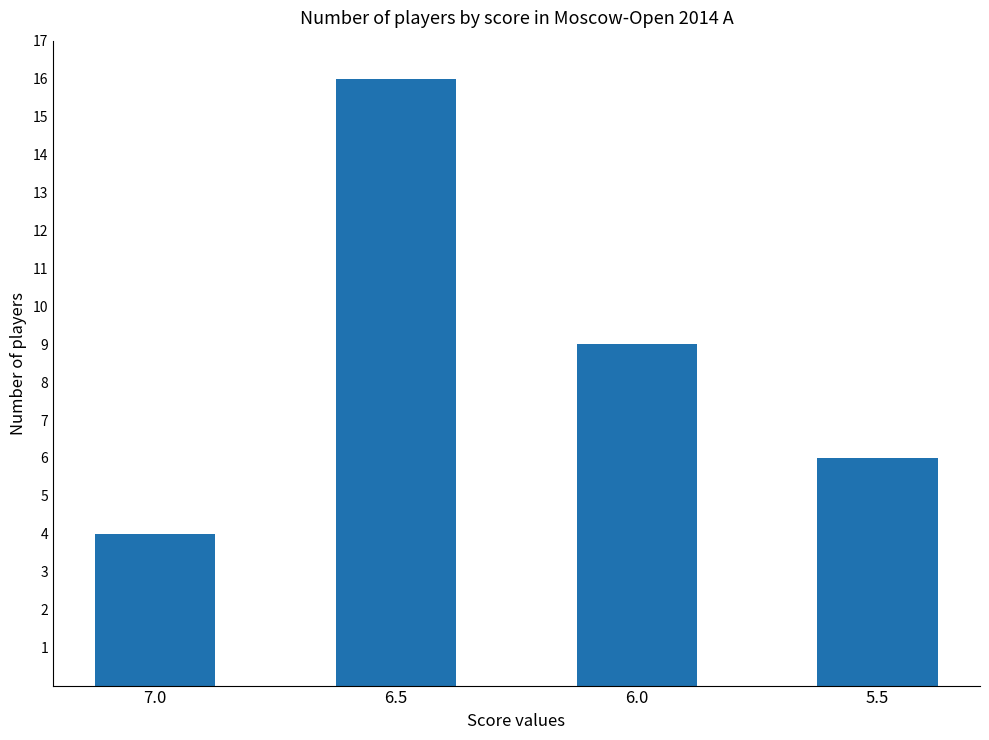

Are the bars grouped side by side (vs. stacked)?

No